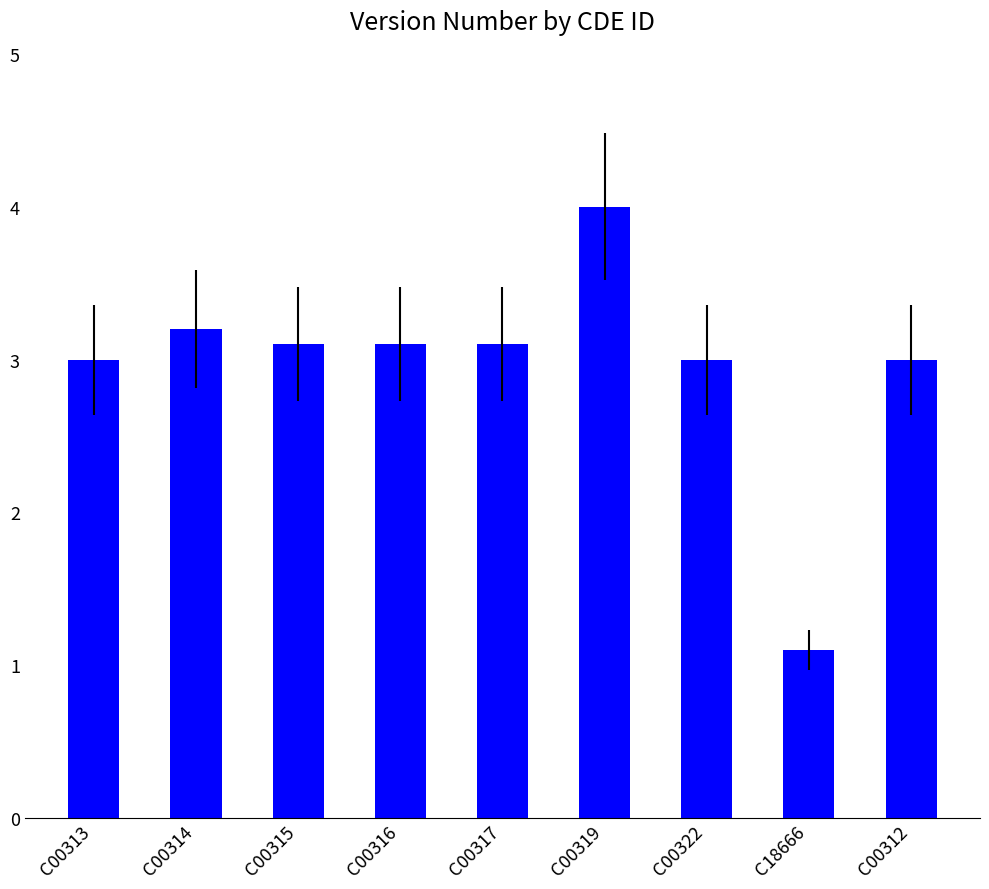

What value does the data have at C00317?

3.1